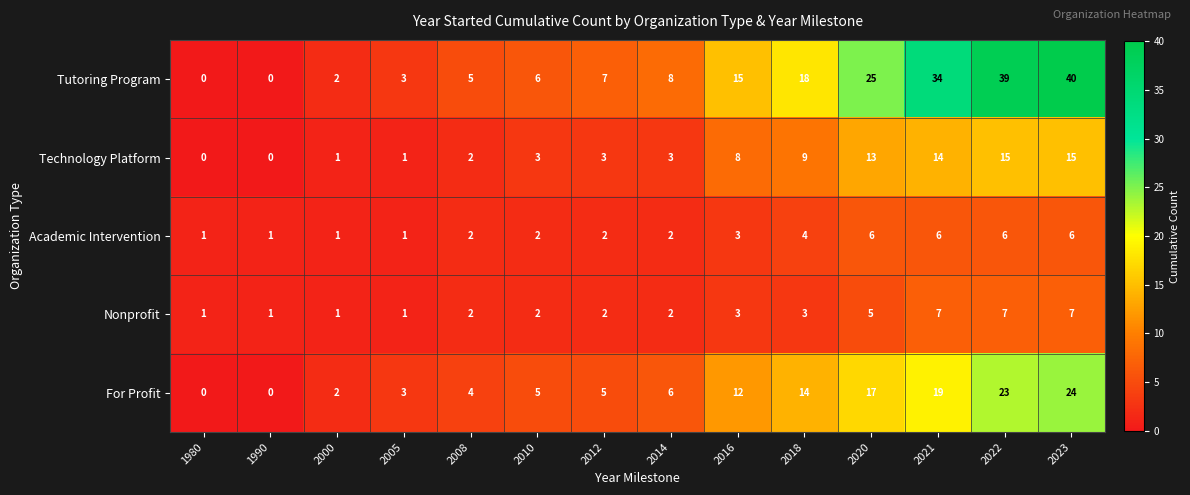

At which category is the sum across all series the highest?

2023